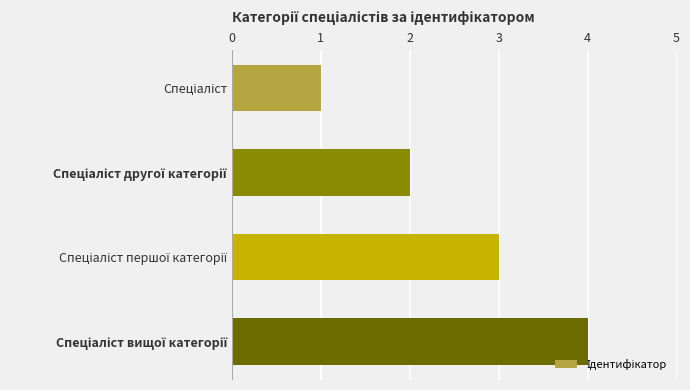

Count the number of data series in this chart.

1